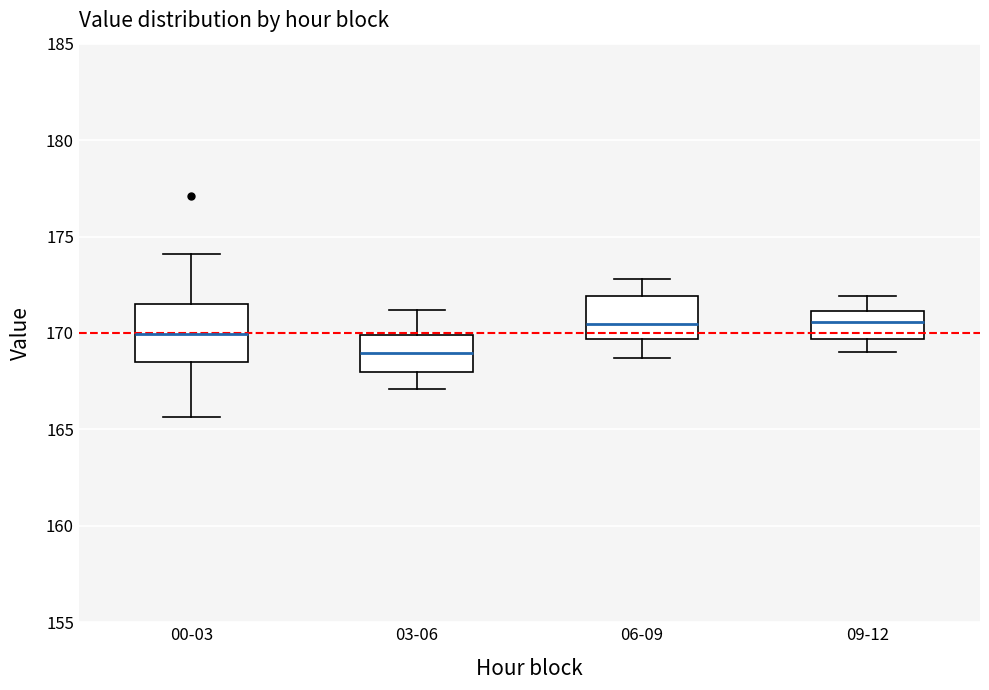

Reading left to right, transcribe this box plot: for each box, give where its median line is, the range the box spans, and where its two whiskers end, as read against the y-axis. The values are not printed on the chart, so give them approximately, as read against the axis.

00-03: median 170.0, box 168.5 to 171.5, whiskers 165.5 to 174.0
03-06: median 169.0, box 168.0 to 170.0, whiskers 167.0 to 171.0
06-09: median 170.5, box 169.5 to 172.0, whiskers 168.5 to 173.0
09-12: median 170.5, box 169.5 to 171.0, whiskers 169.0 to 172.0